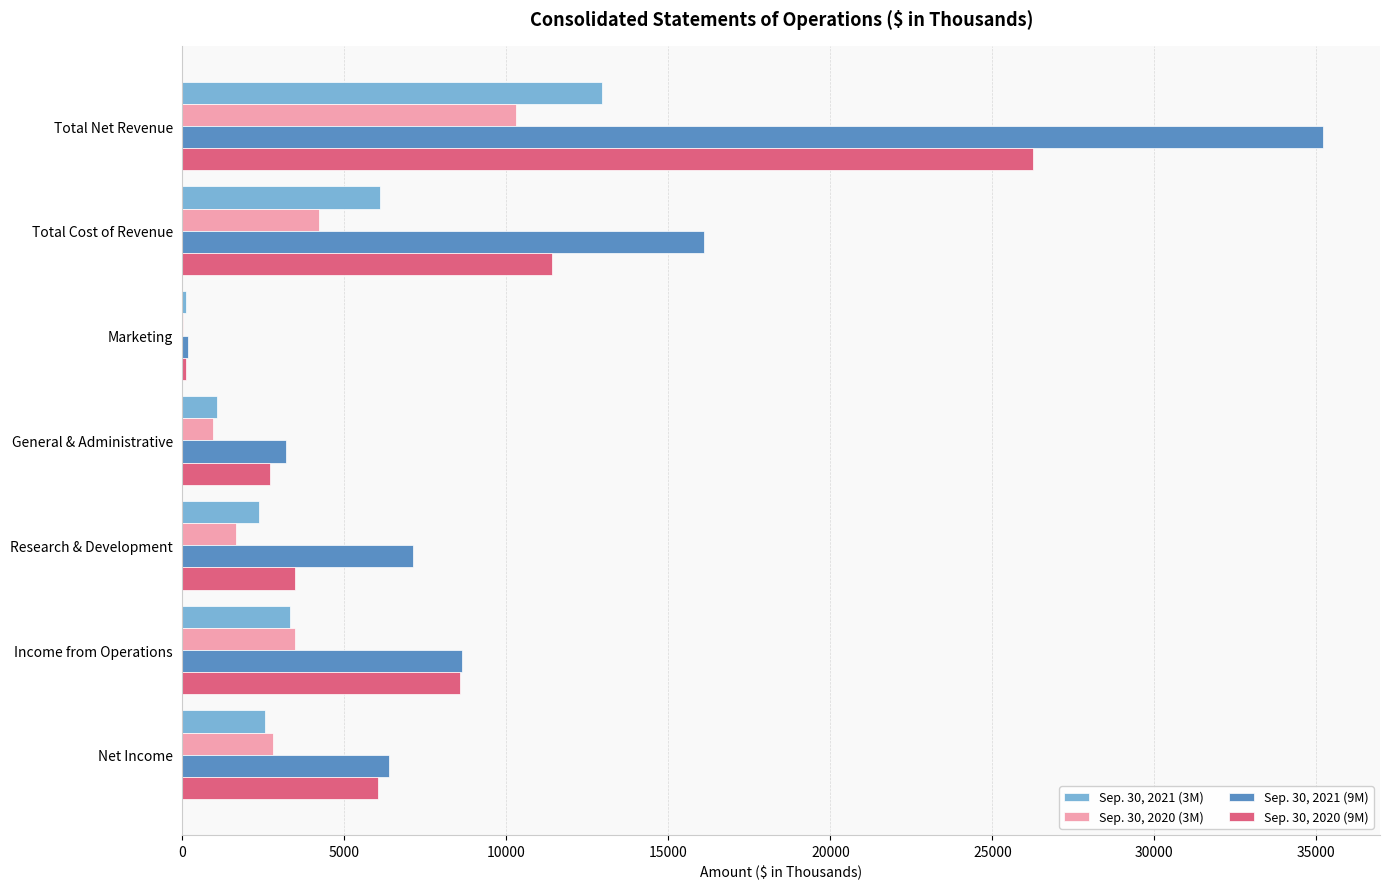

Which category has the highest value in the Sep. 30, 2021 (9M) series?

Total Net Revenue